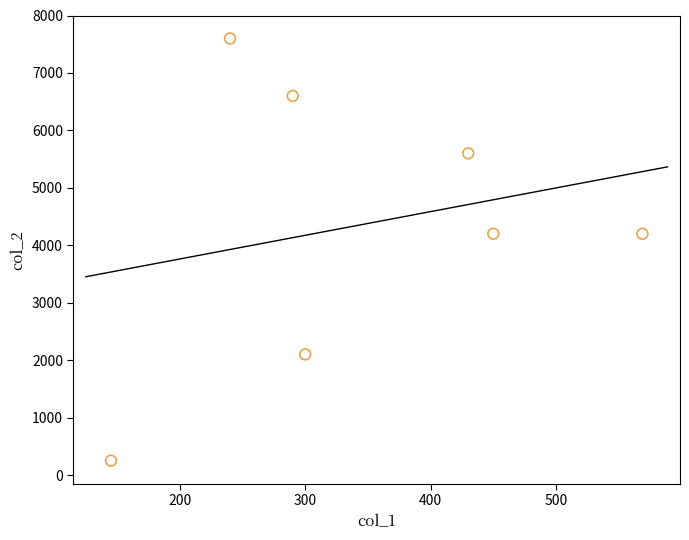

What is the average X value?

346